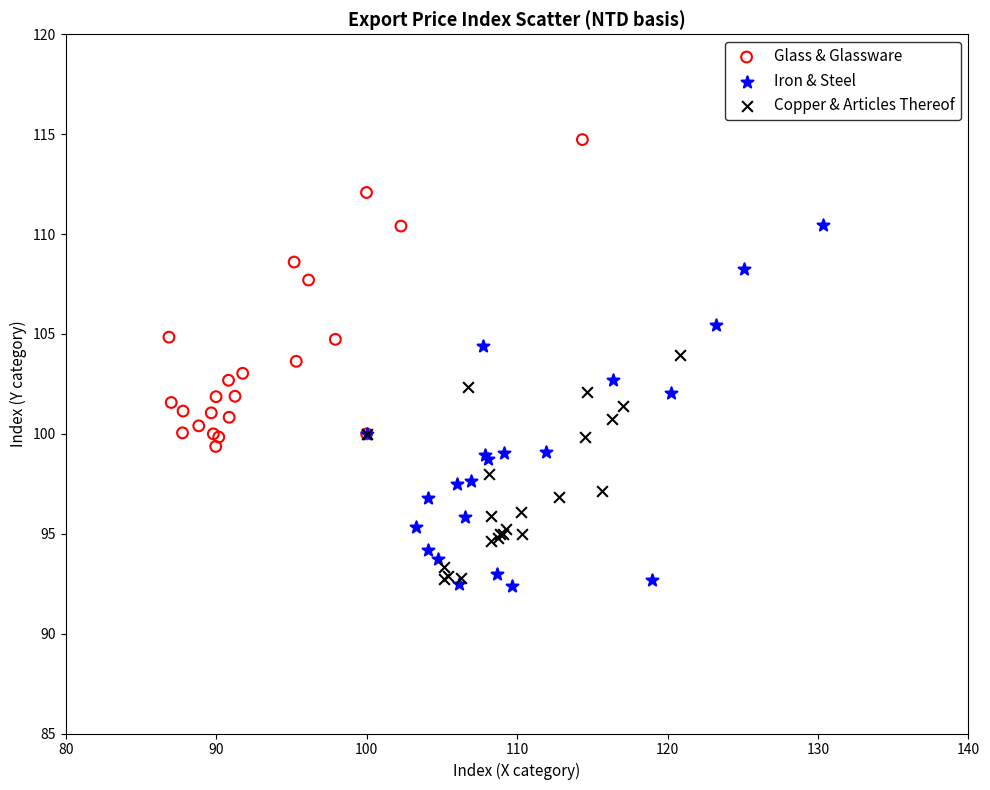

Which series has the widest spread of Y values?

Iron & Steel